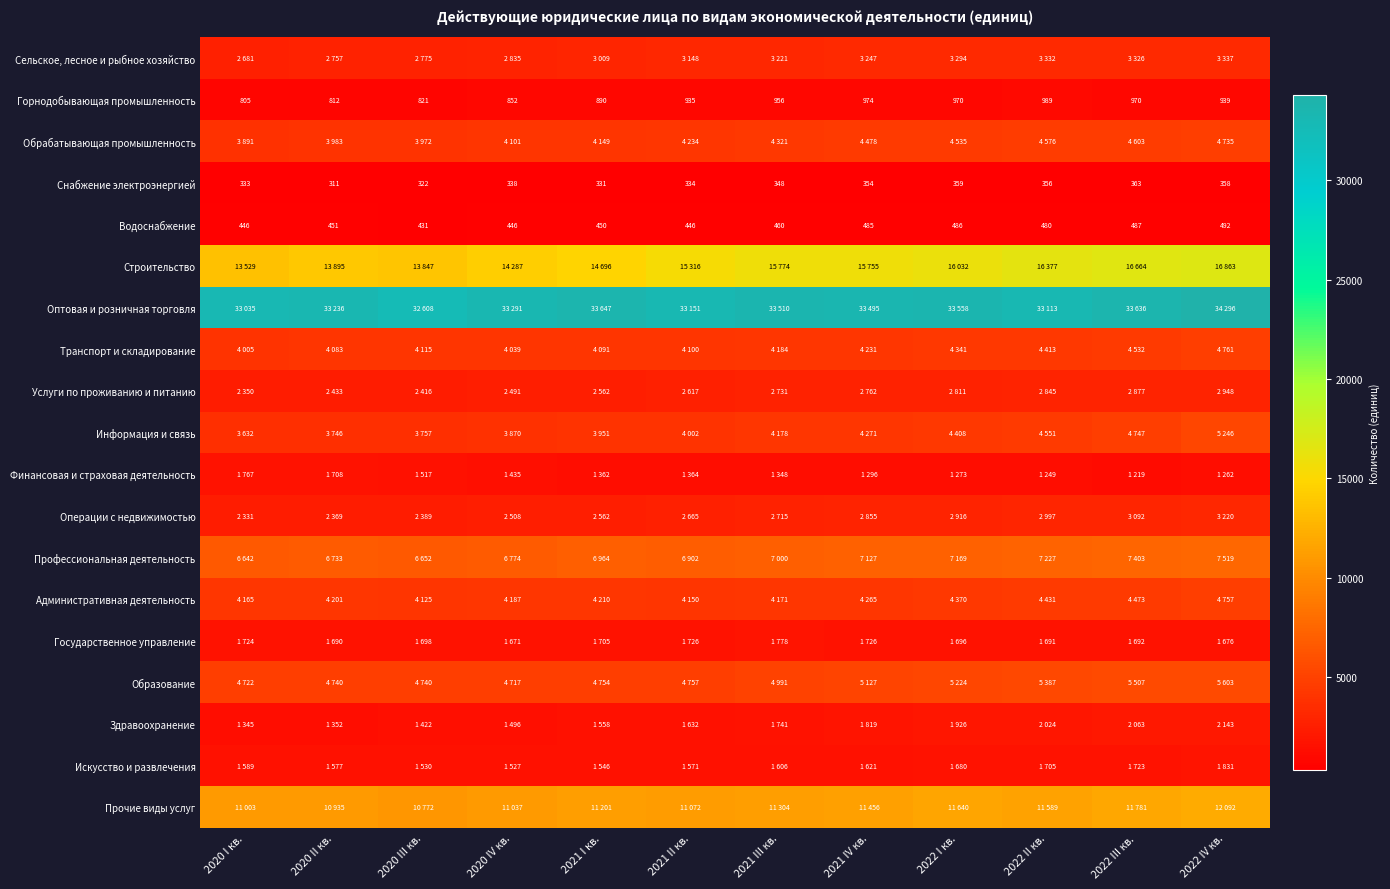

What value does the Водоснабжение series have at 2022 I кв., to the nearest 10?

490